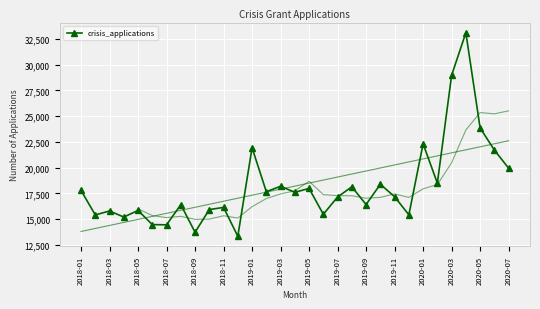

How many data points does each series have?

31